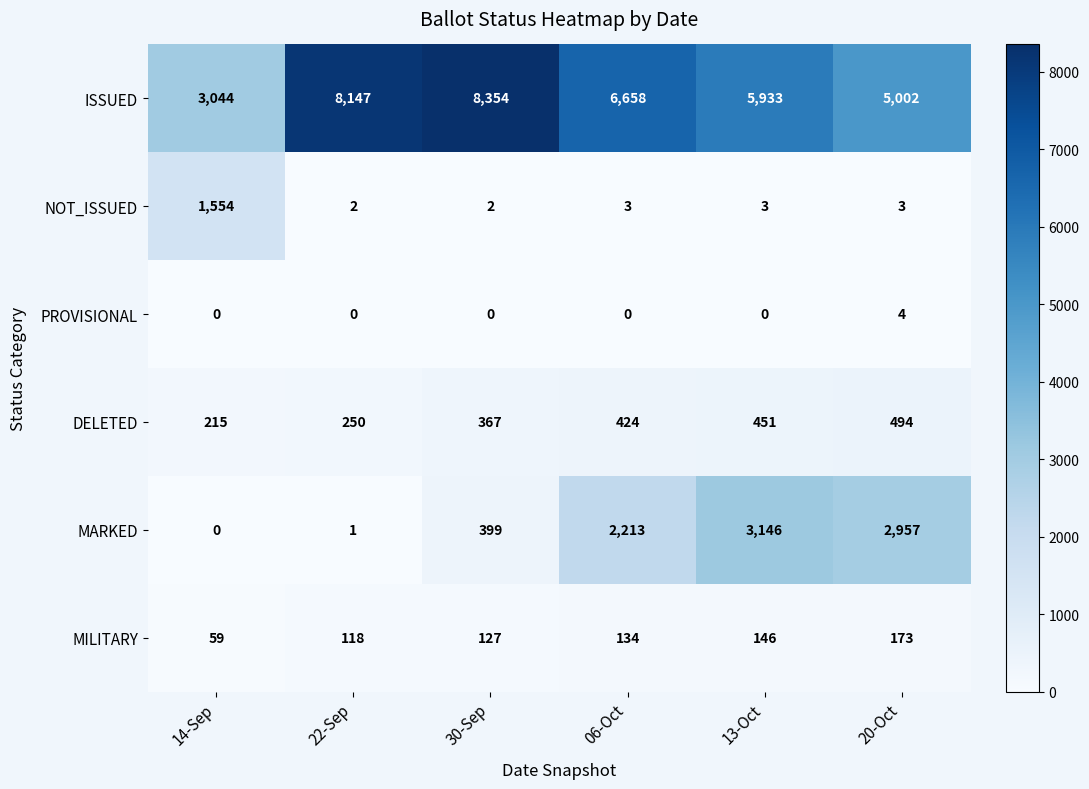

What is the difference between the MILITARY values at 13-Oct and 30-Sep?

19